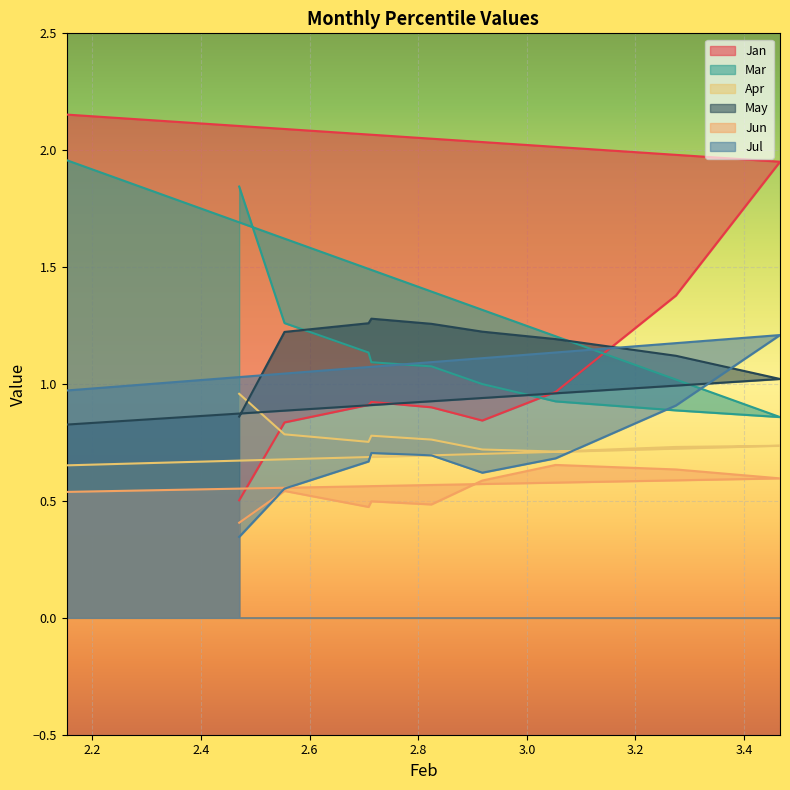

The value of Mar at 3.052883588598794 is 1.3. True or false?

False